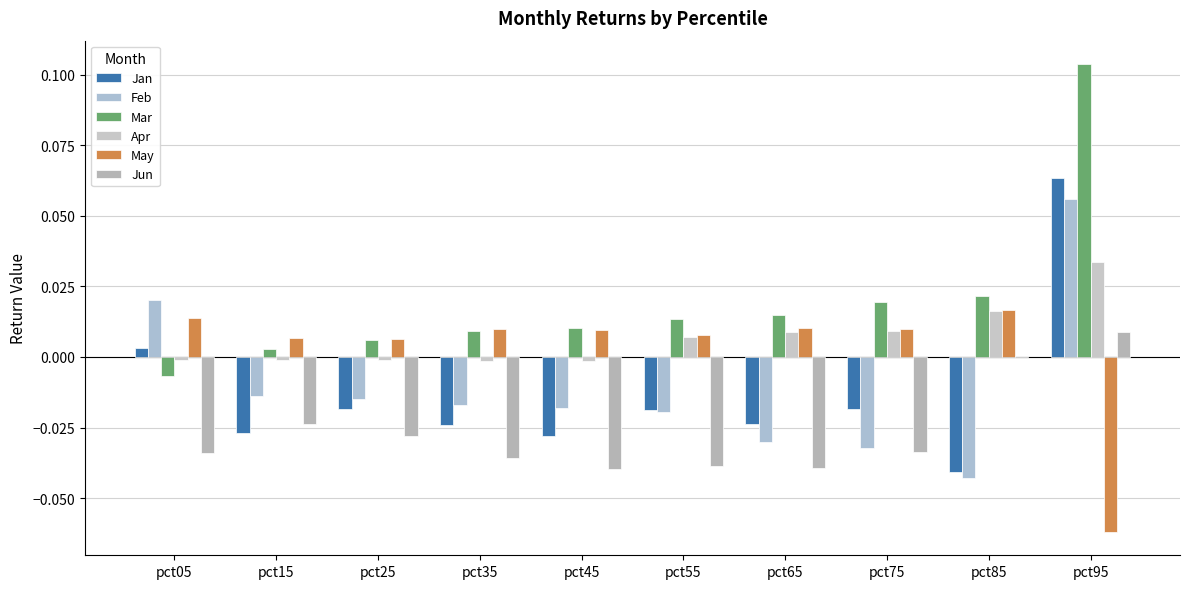

Where is May nearest to the value 0?

pct25